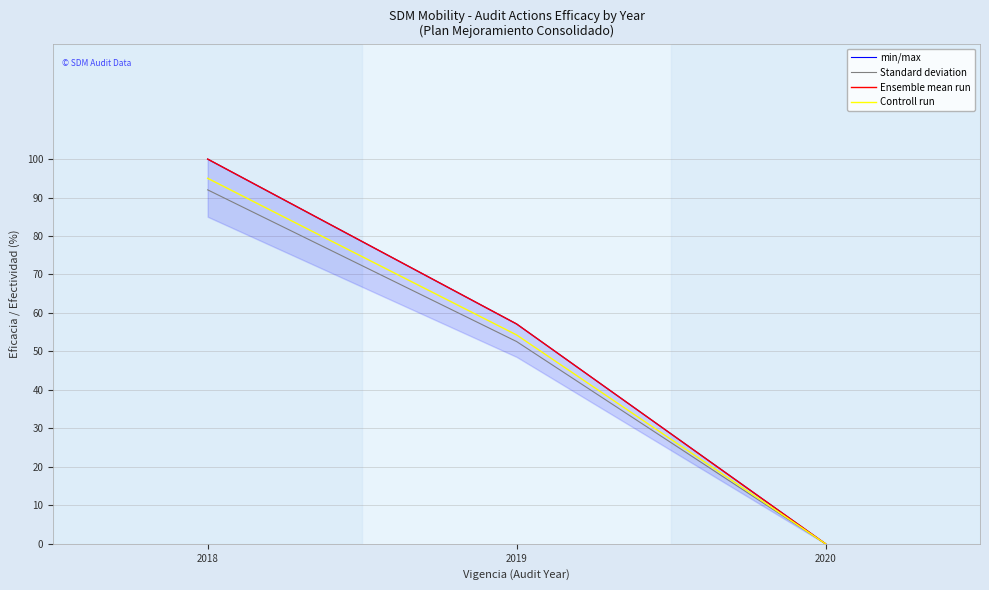

The value of min/max at 2019 is 57.1. True or false?

True